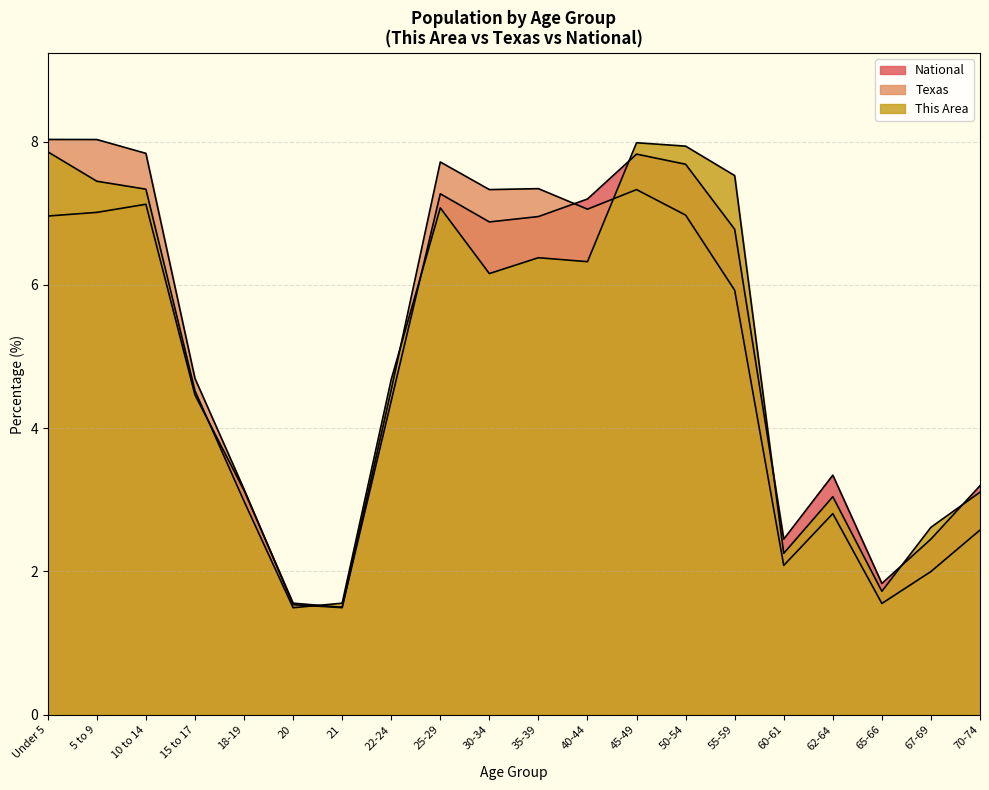

How many intersections are there between Texas and This Area?

3